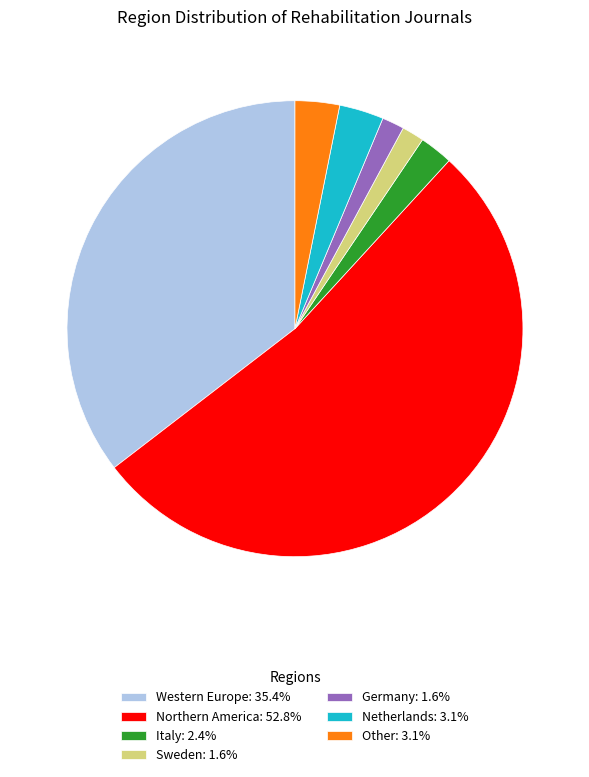

What is the ratio of the value at Sweden: 1.6% to the value at Netherlands: 3.1%?

0.5